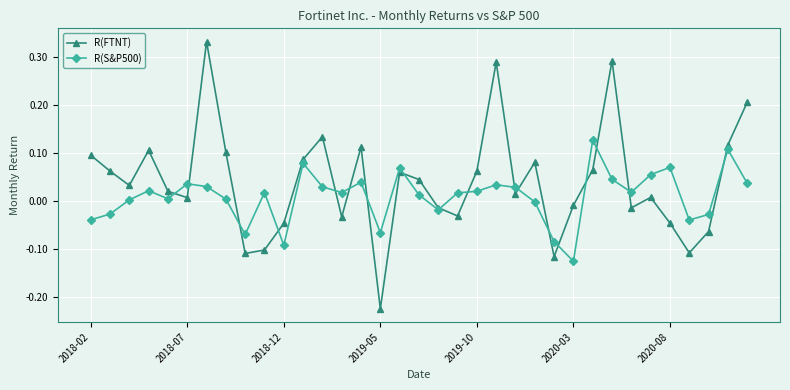

True or false: R(S&P500) has more than 2 points higher than both neighbors.

True